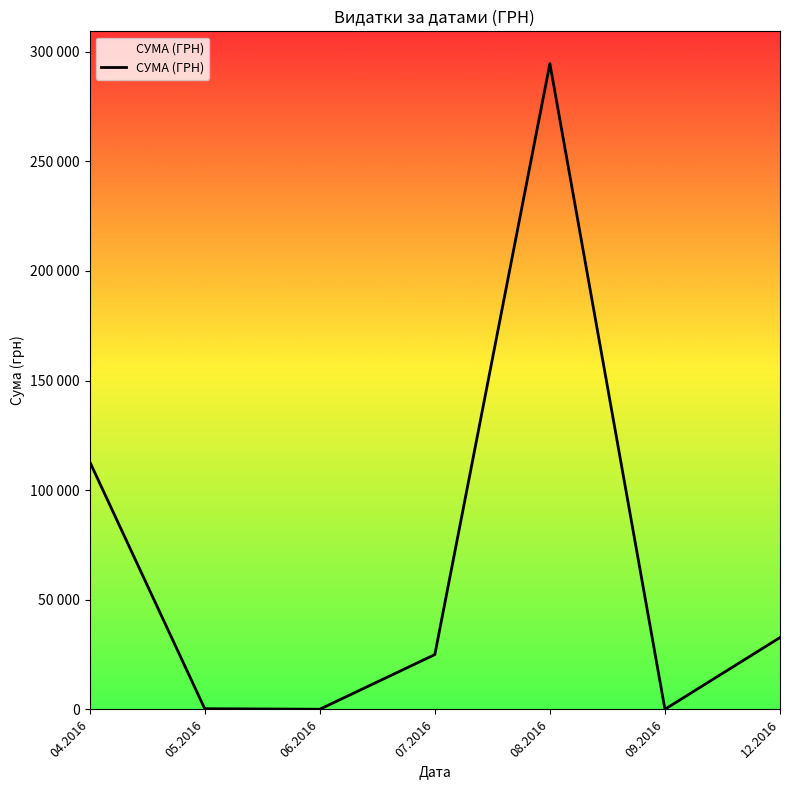

What is the sum of the values at 09.2016 and 07.2016?

25104.5